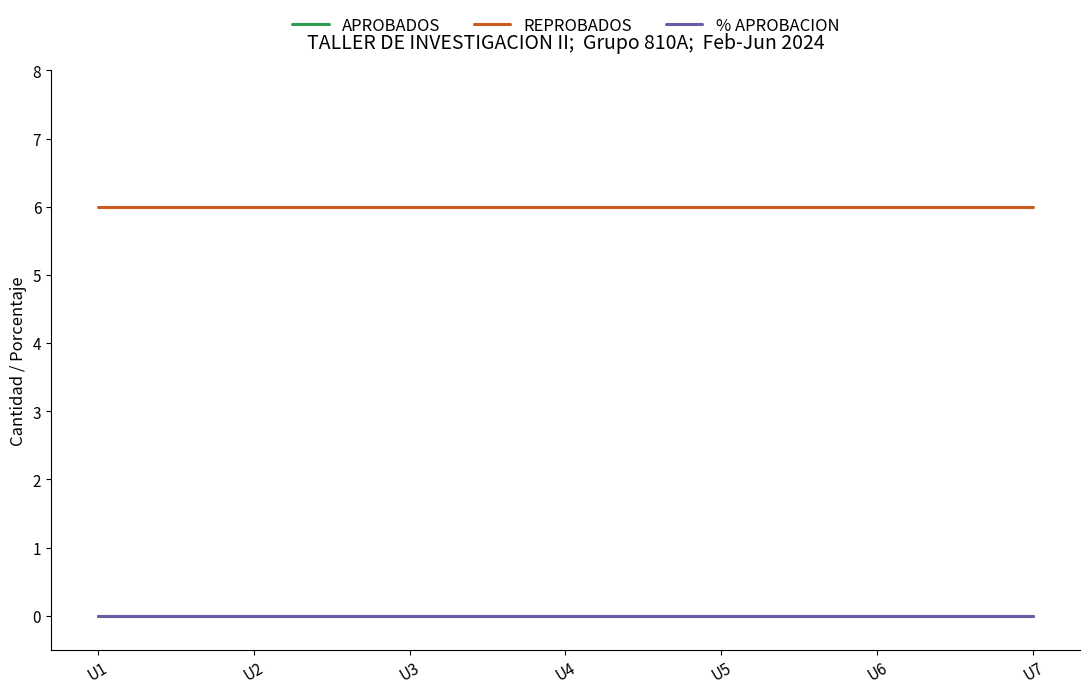

True or false: APROBADOS and % APROBACION cross at least once.

False